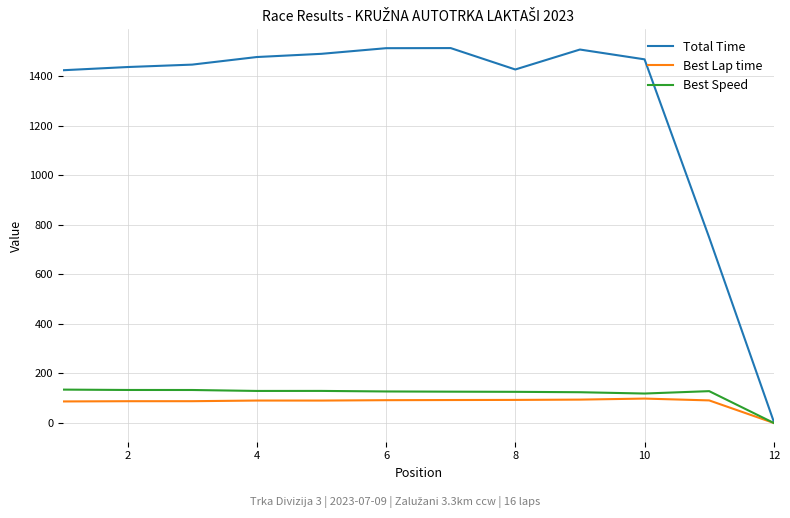

What is the difference between the second highest and second lowest values in the Best Lap time series?

7.4